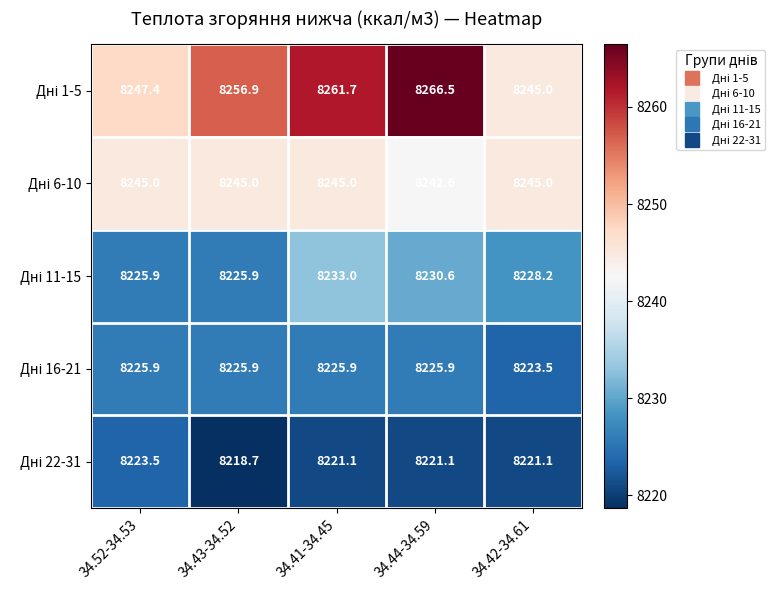

What is the total value across all series at 34.52-34.53?

41167.7